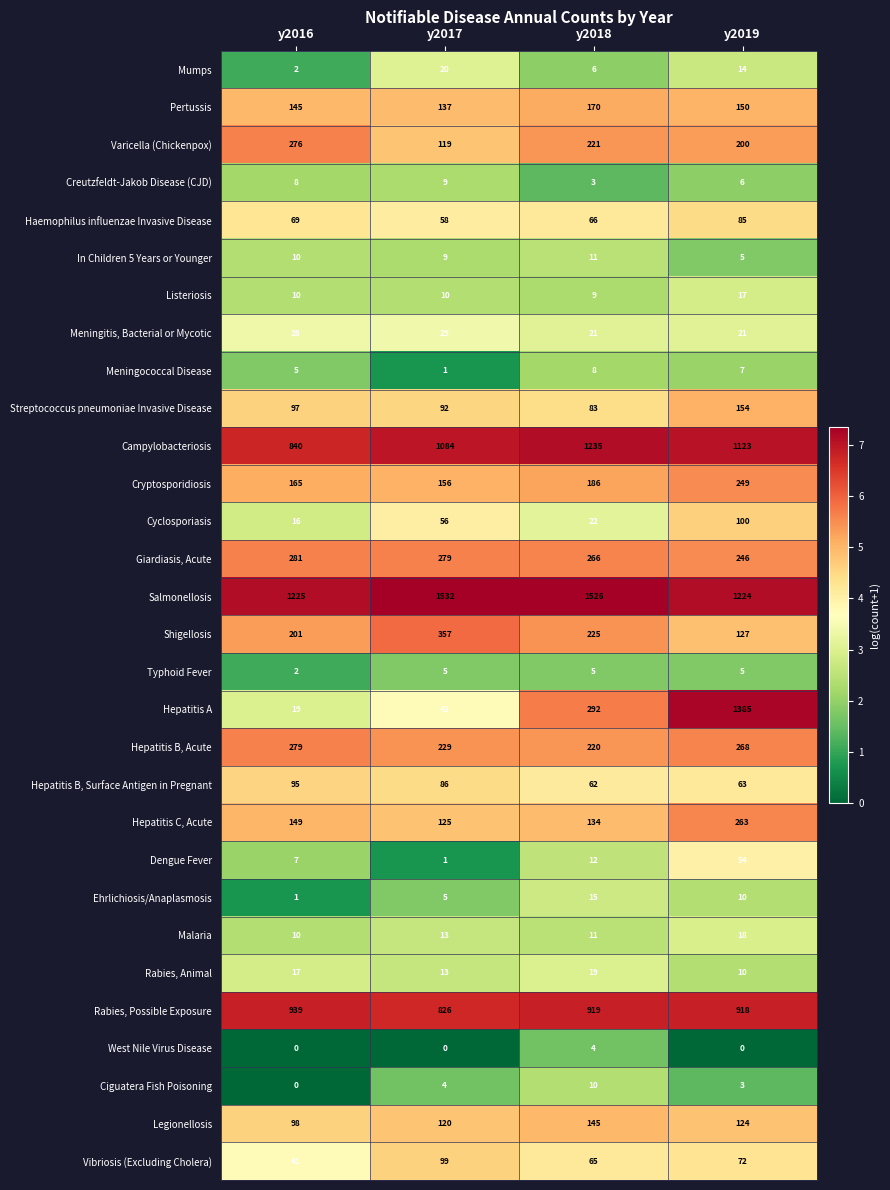

The In Children 5 Years or Younger series shows 14 at y2016. True or false?

False